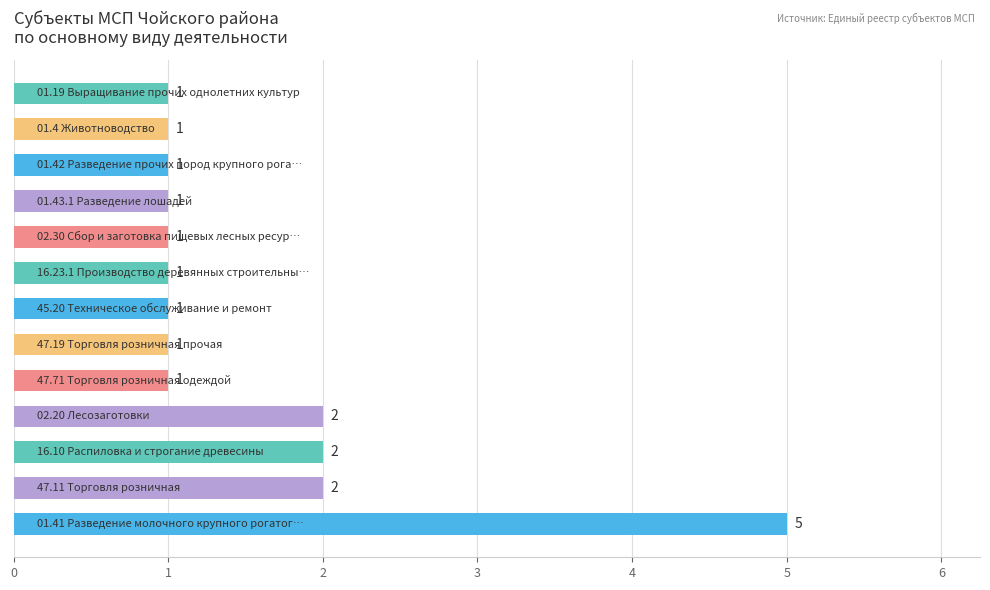

What is the difference between the maximum and minimum values?

4